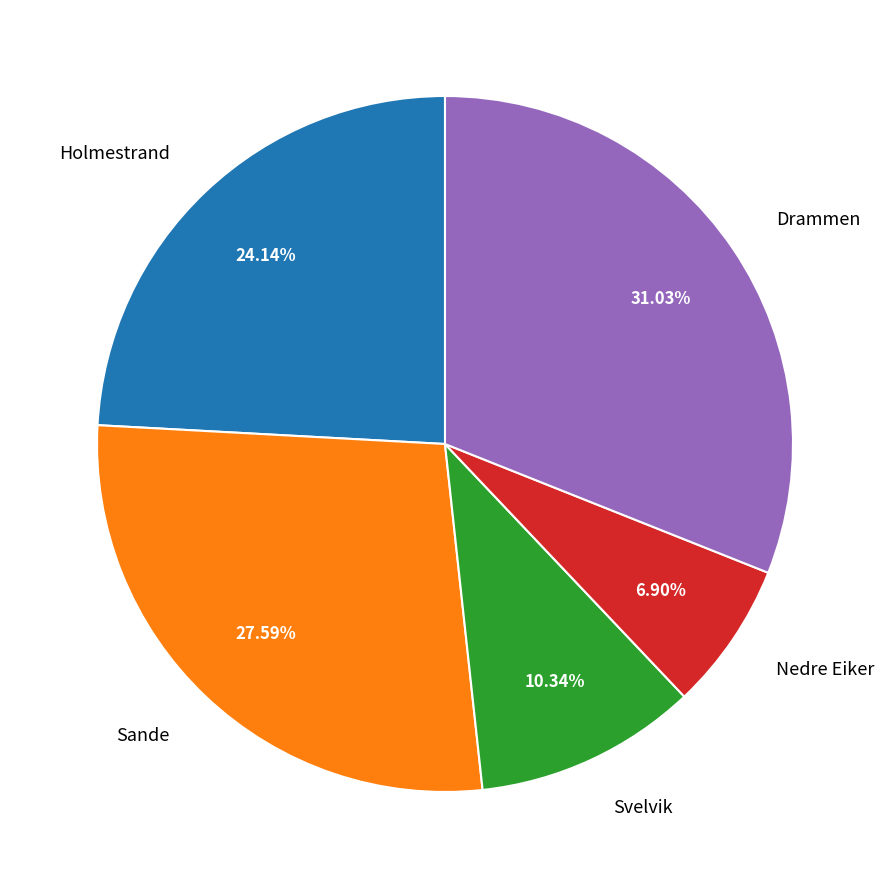

What is the total percentage of Svelvik and Sande?

37.9%